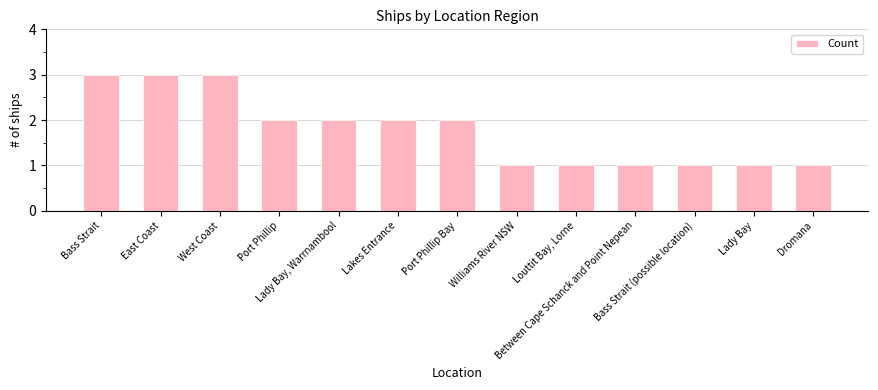

Read the value at Between Cape Schanck and Point Nepean.

1